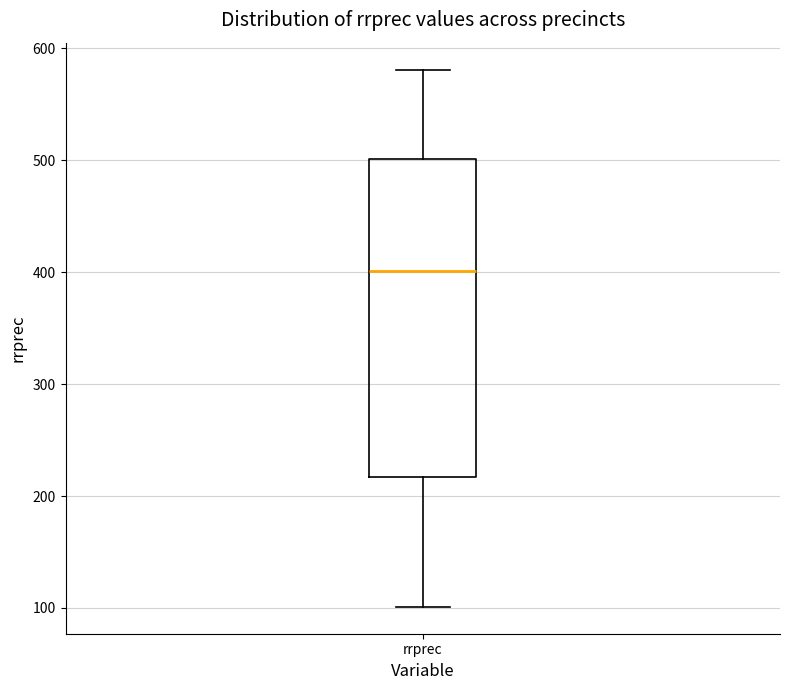

Read this box plot against the y-axis: the position of the median line, the range covered by the box, and the ends of both whiskers. The values are not printed on the chart, so give them approximately, as read against the axis.

median 400, box 220 to 500, whiskers 100 to 580